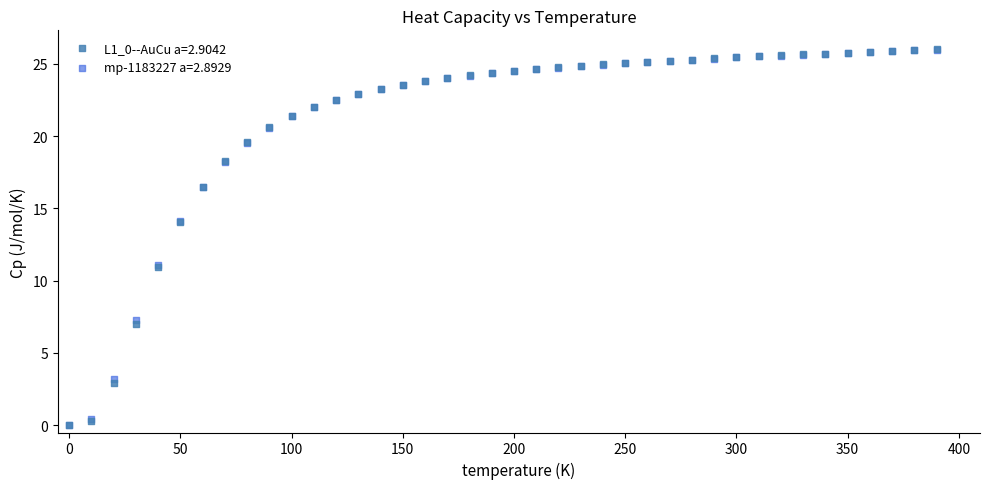

What are all the series names shown in the legend?

L1_0--AuCu a=2.9042, mp-1183227 a=2.8929